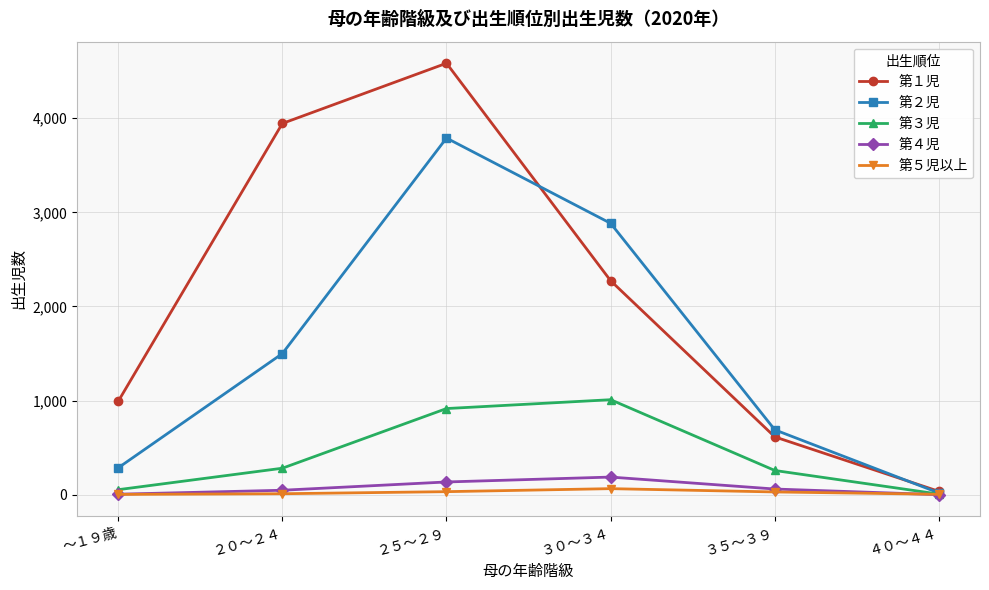

Does the chart have visible grid lines?

Yes